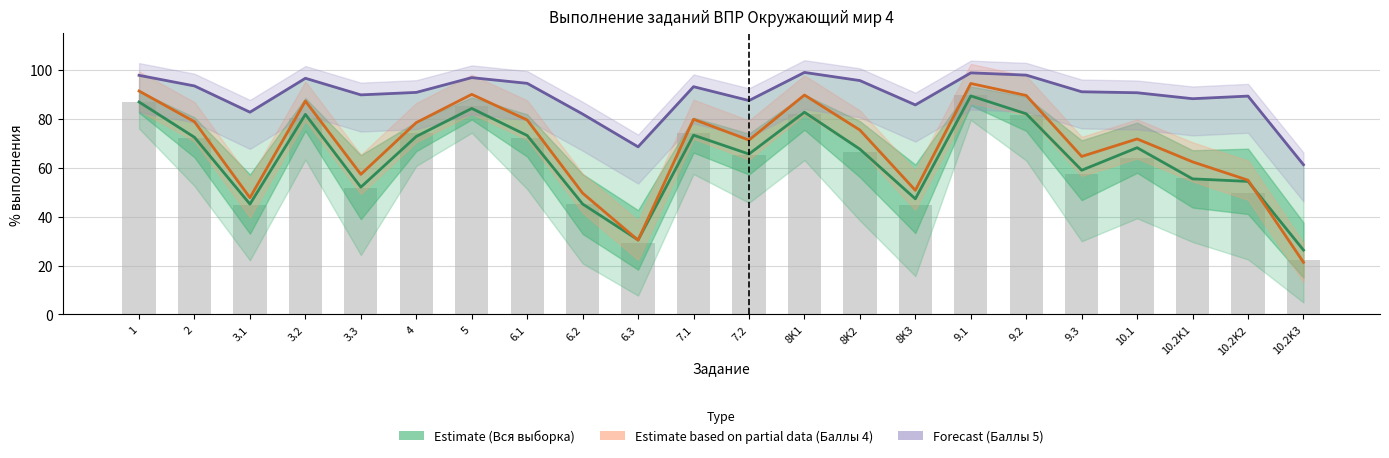

Is the value of Ростовская обл. at 10.2K3 greater than the value of Estimate based on partial data (Баллы 4) at 10.2K1?

No